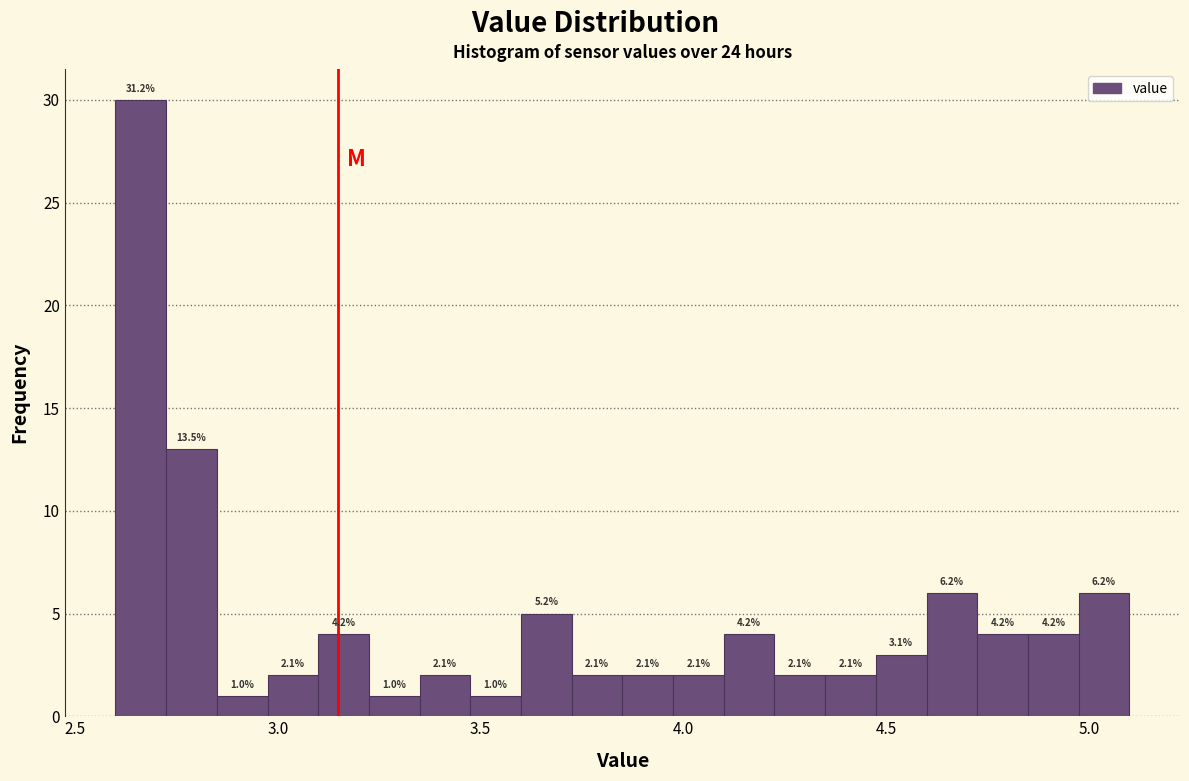

Read against the x-axis, roughly where is the centre of the tallest bar?

2.65